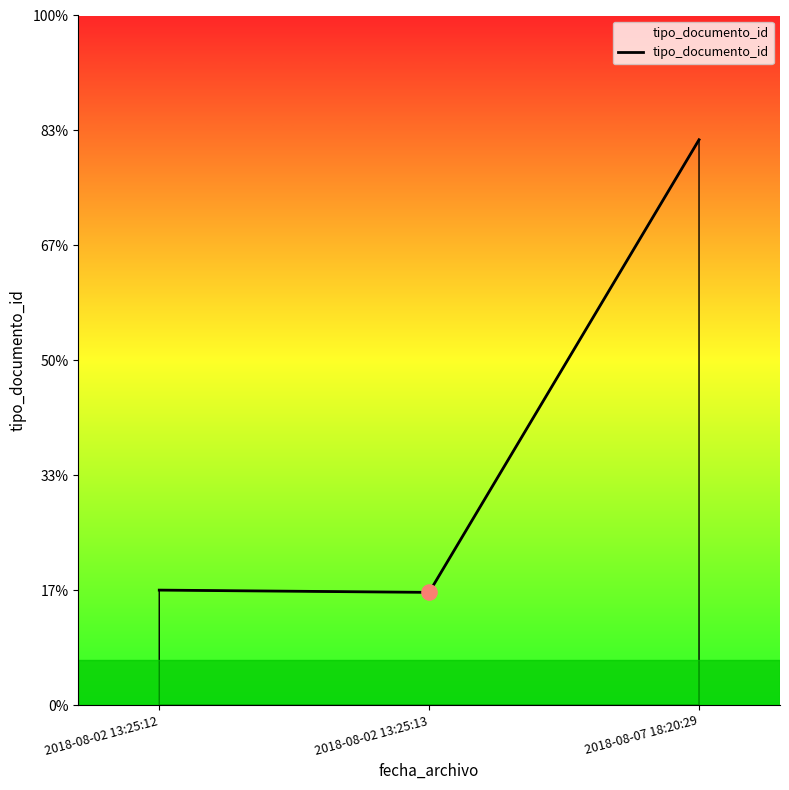

Does the chart have visible grid lines?

No